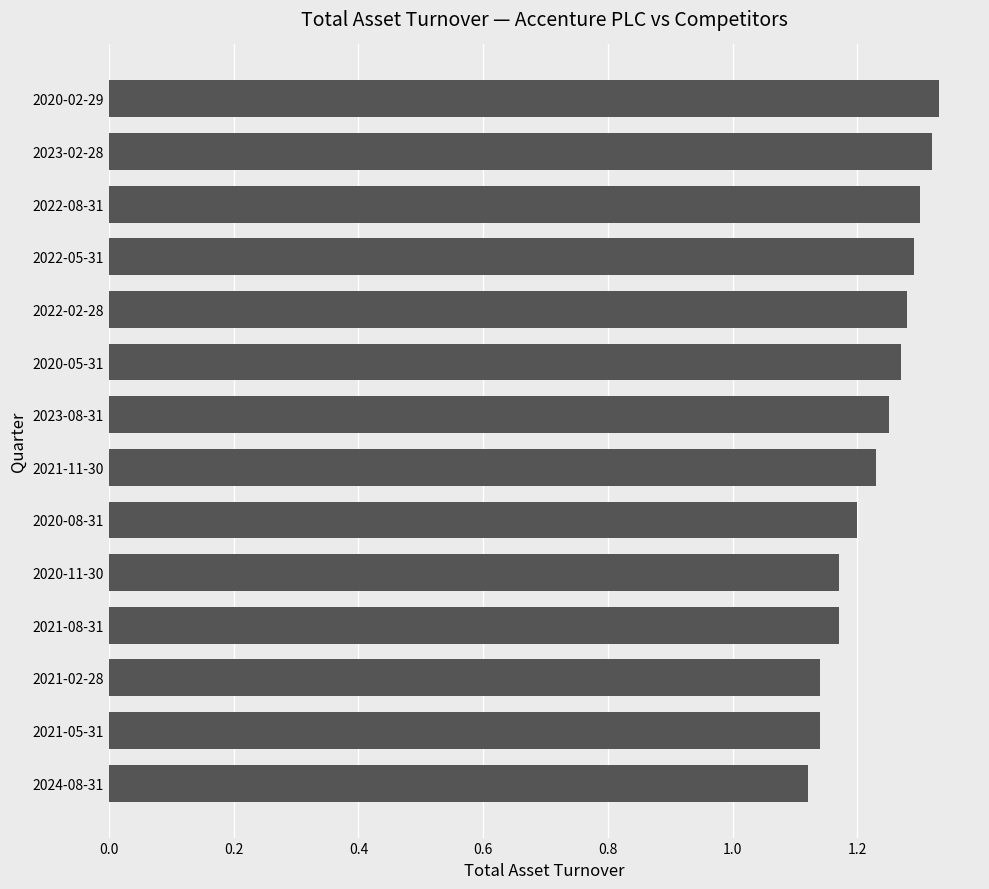

Is it true that the value at 2020-05-31 is 2.1?

False